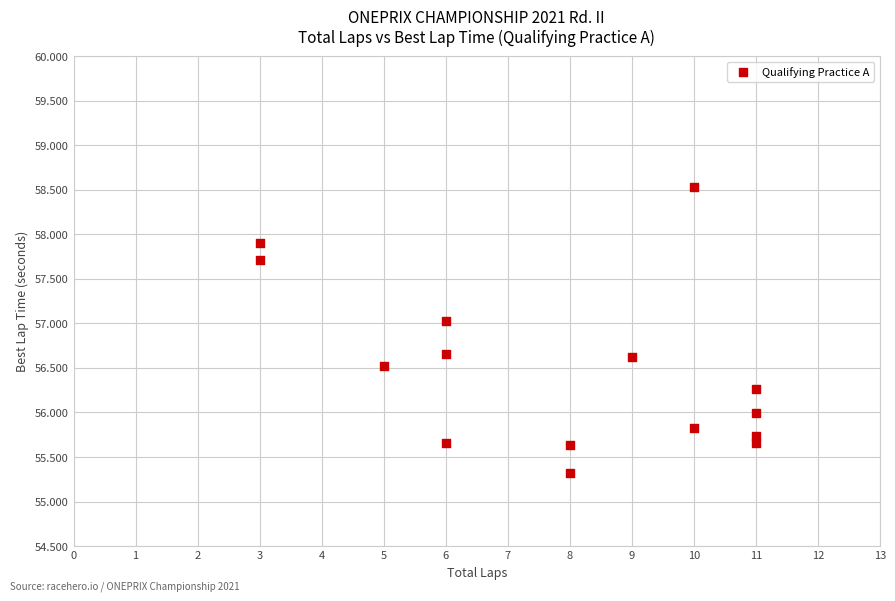

What is the range of X values (max minus min)?

8.0